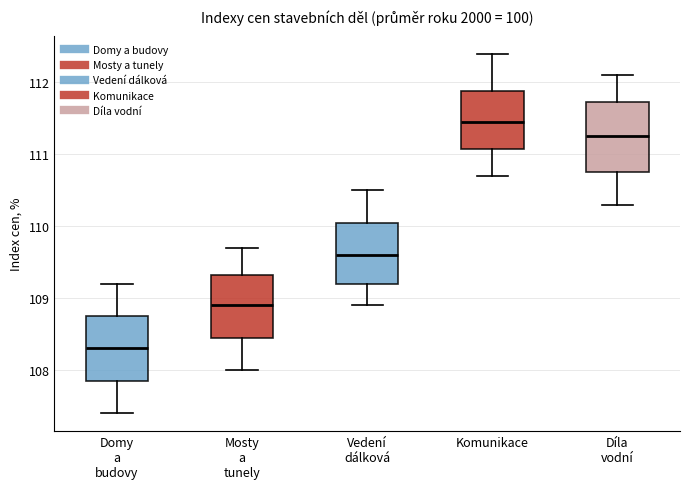

Which box has the highest median line?

Komunikace